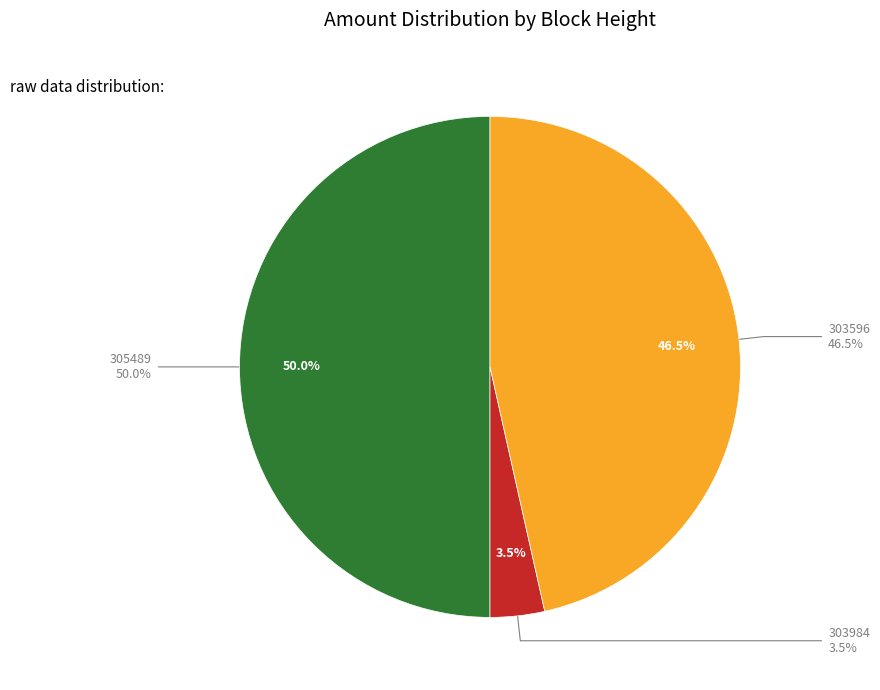

To the nearest percent, what is the average slice percentage?

33%